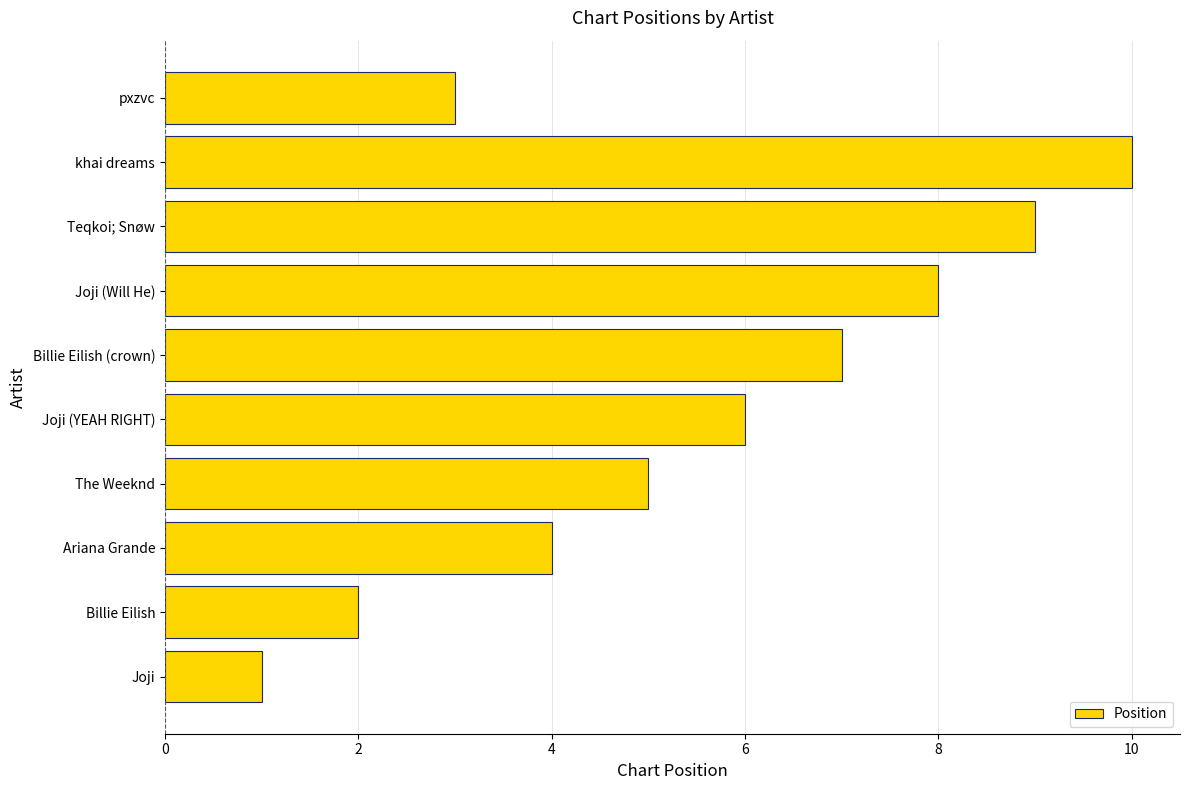

Which category has the highest value across all series?

khai dreams